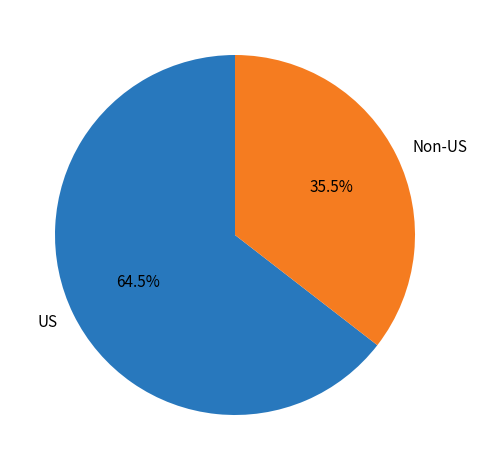

Which slice is the smallest?

Non-US